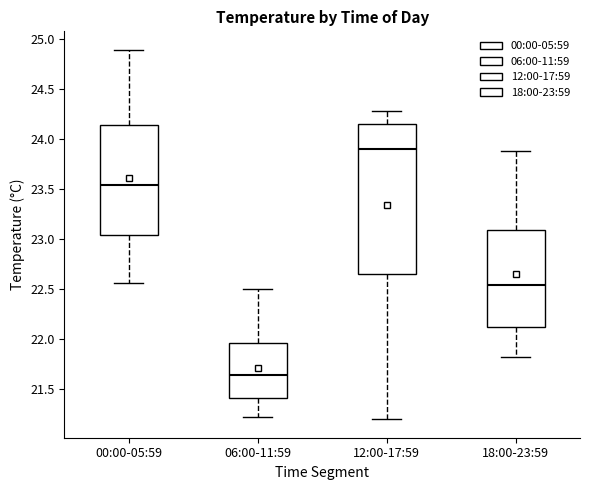

Reading left to right, read every box against the y-axis: the position of its median line, the range the box covers, and the ends of its whiskers. The values are not printed on the chart, so give them approximately, as read against the axis.

00:00-05:59: median 23.55, box 23.05 to 24.15, whiskers 22.55 to 24.90
06:00-11:59: median 21.65, box 21.40 to 21.95, whiskers 21.20 to 22.50
12:00-17:59: median 23.90, box 22.65 to 24.15, whiskers 21.20 to 24.30
18:00-23:59: median 22.55, box 22.10 to 23.10, whiskers 21.80 to 23.90